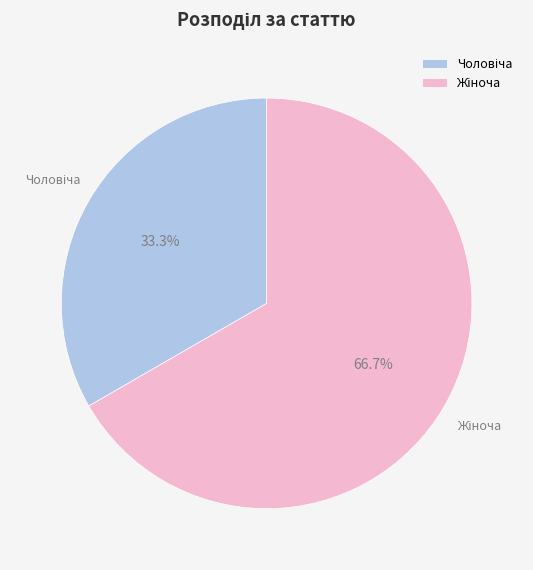

Is there a majority slice in this chart?

Yes